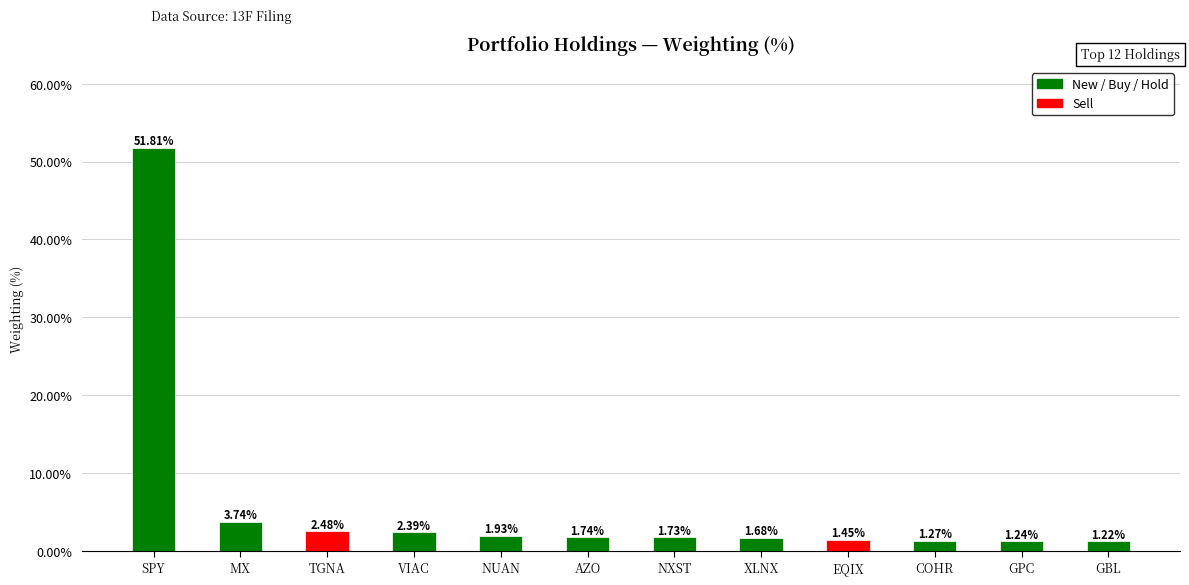

Which label corresponds to the largest value in the chart?

SPY